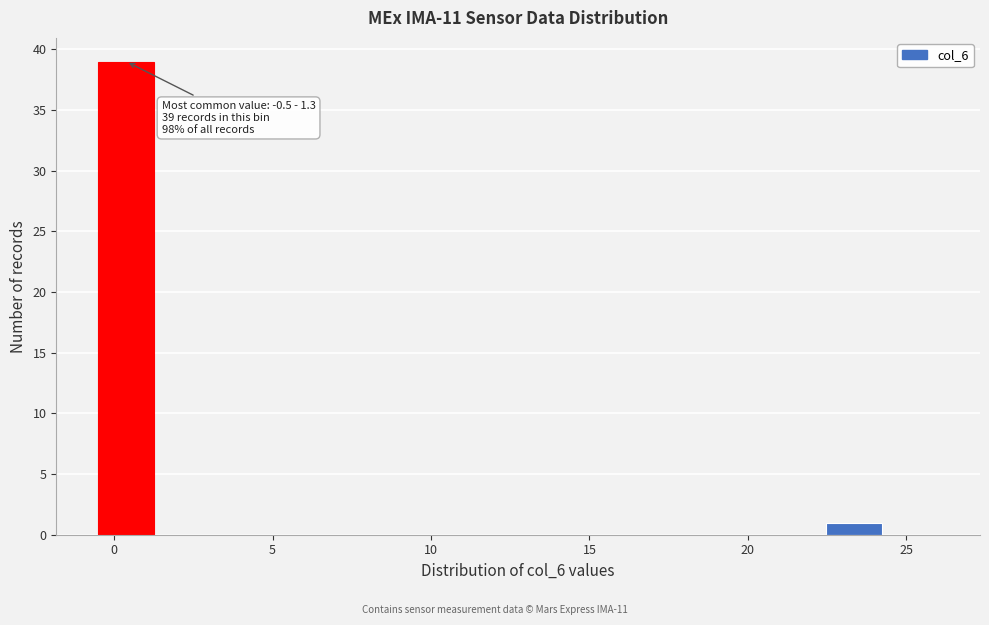

Read against the x-axis, roughly where is the centre of the tallest bar?

0.5